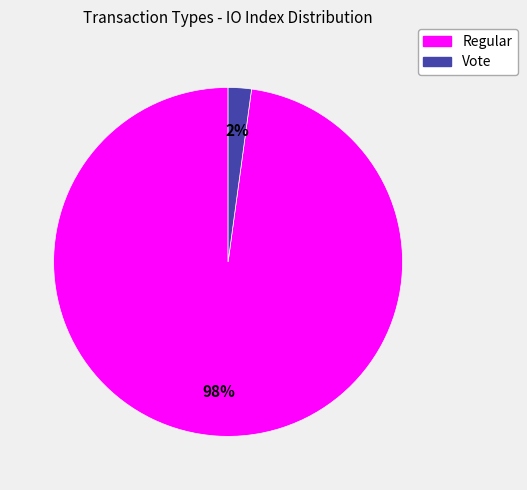

How many slices are in this pie chart?

2